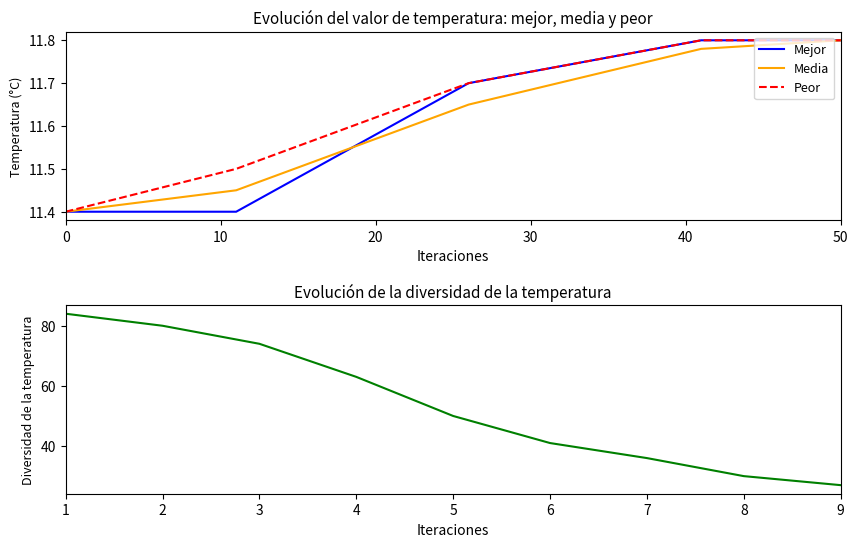

The Peor series shows 11.4 at 0. True or false?

True